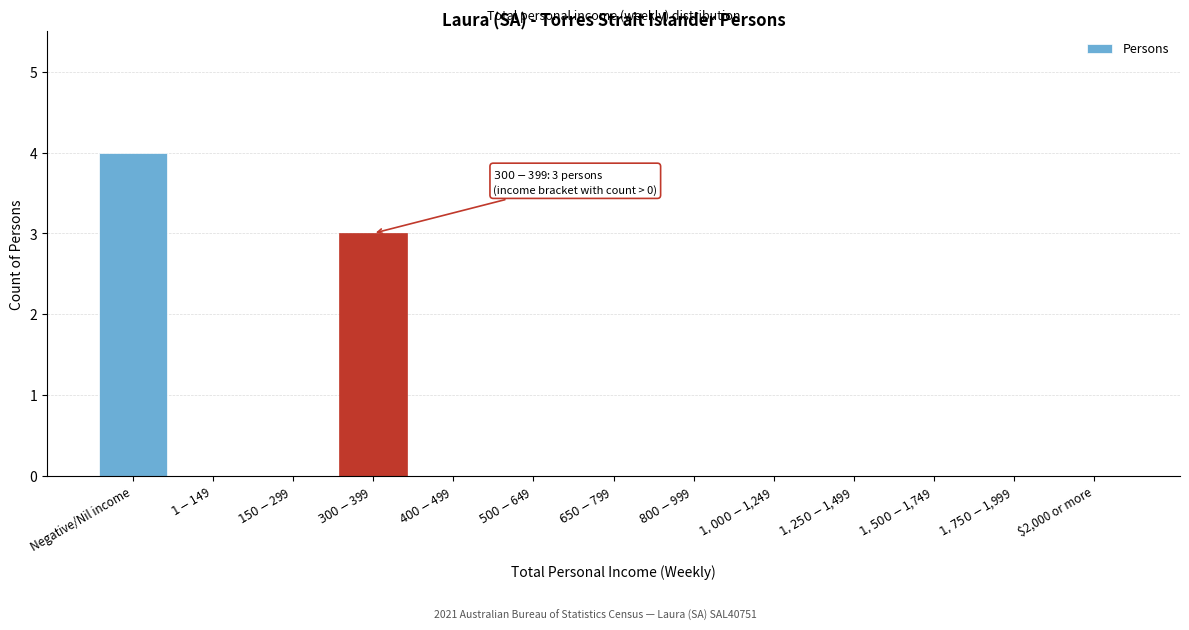

What is the sum of all values?

7